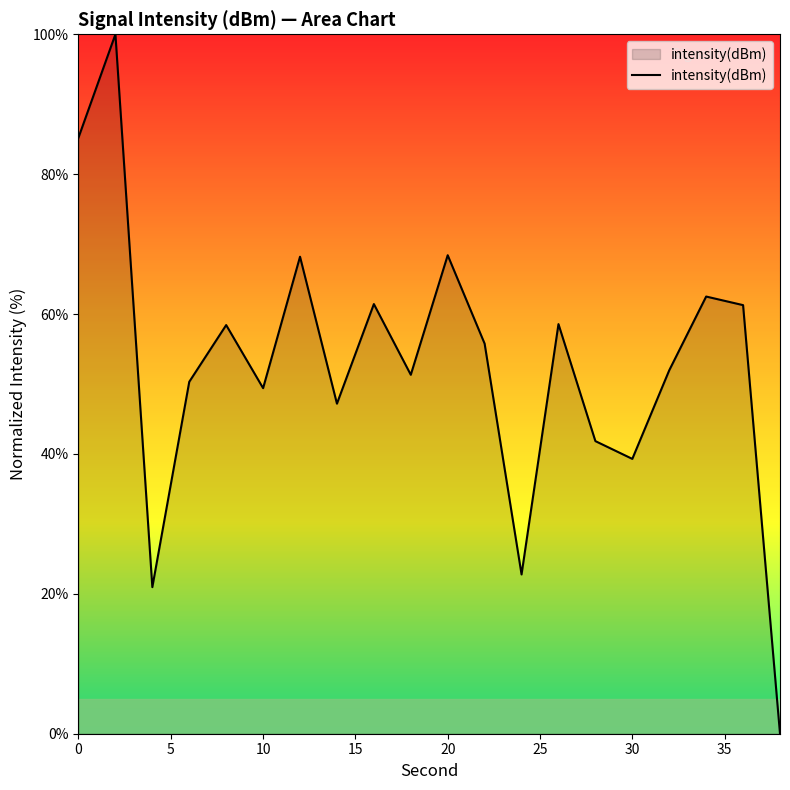

What is the maximum value shown in the chart?

100.0